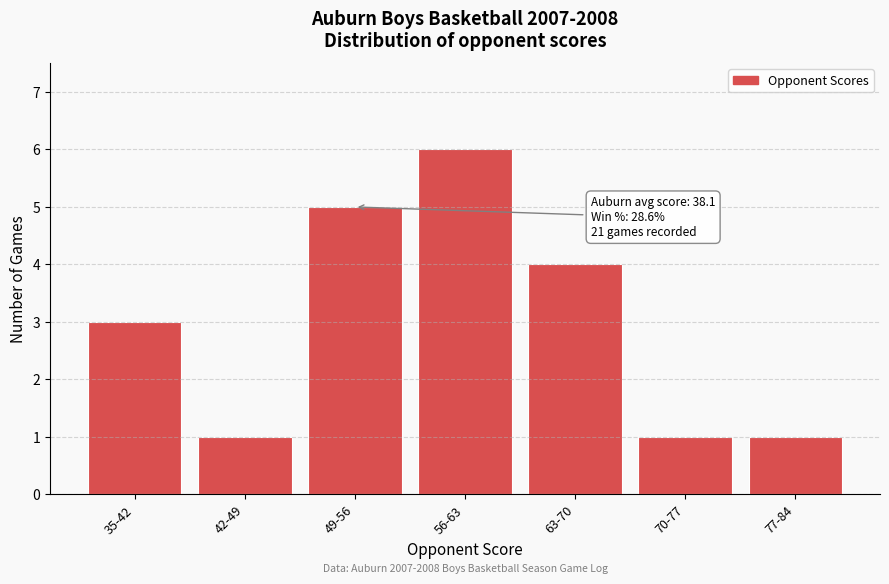

Reading left to right, what are all the values shown in this chart?

3	1	5	6	4	1	1